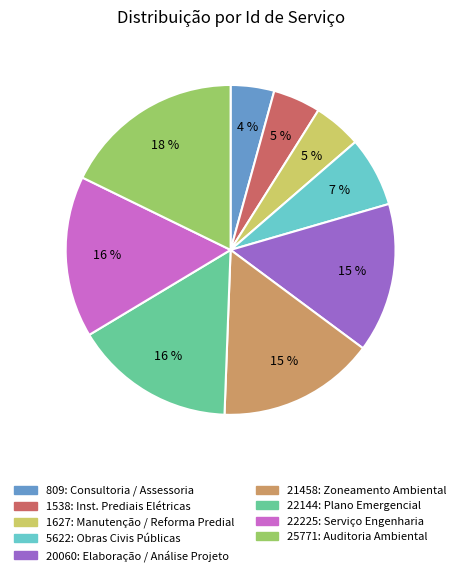

Is there a majority slice in this chart?

No